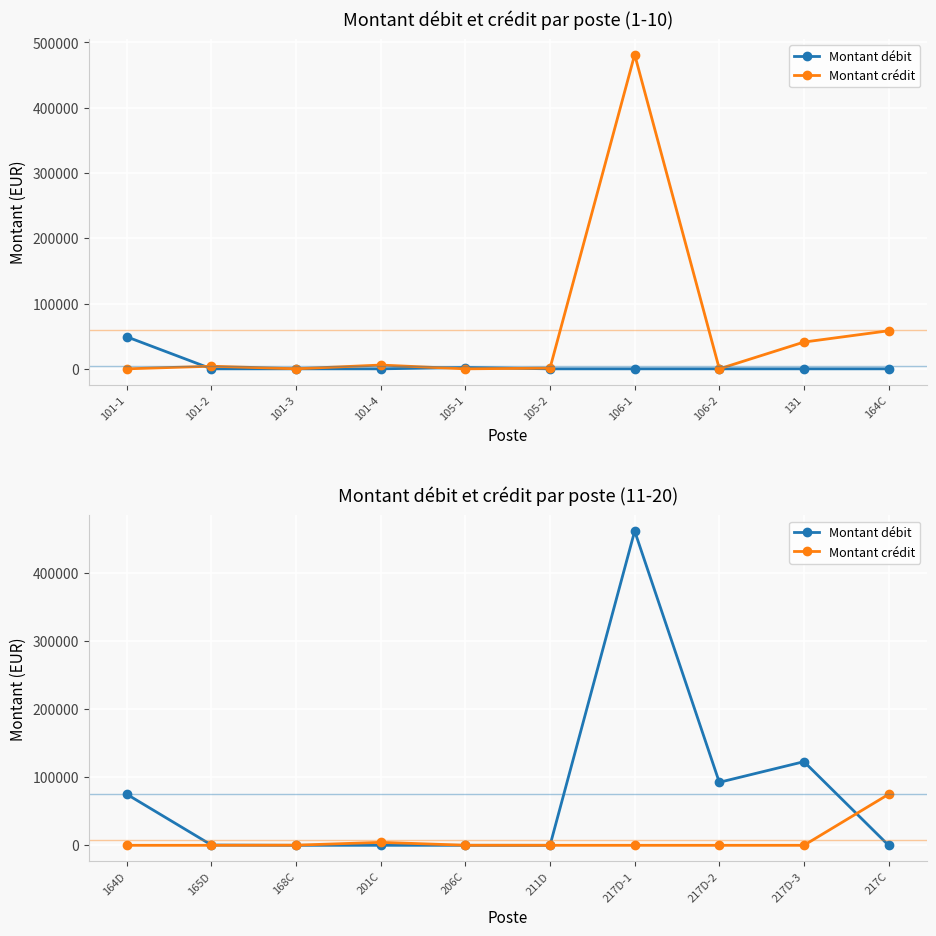

What value does the Montant débit series have at 165D?

400.0